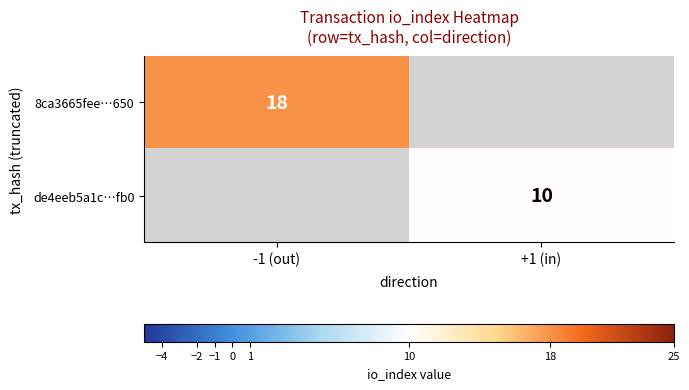

Is it true that 8ca3665fee…650 equals 18 at -1 (out)?

True